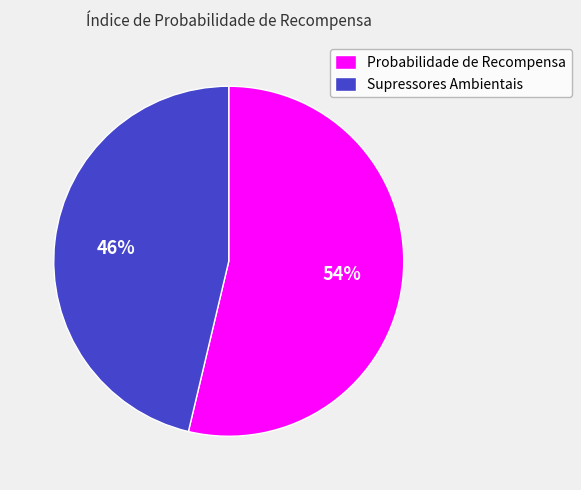

Is Supressores Ambientais the majority of the pie?

No